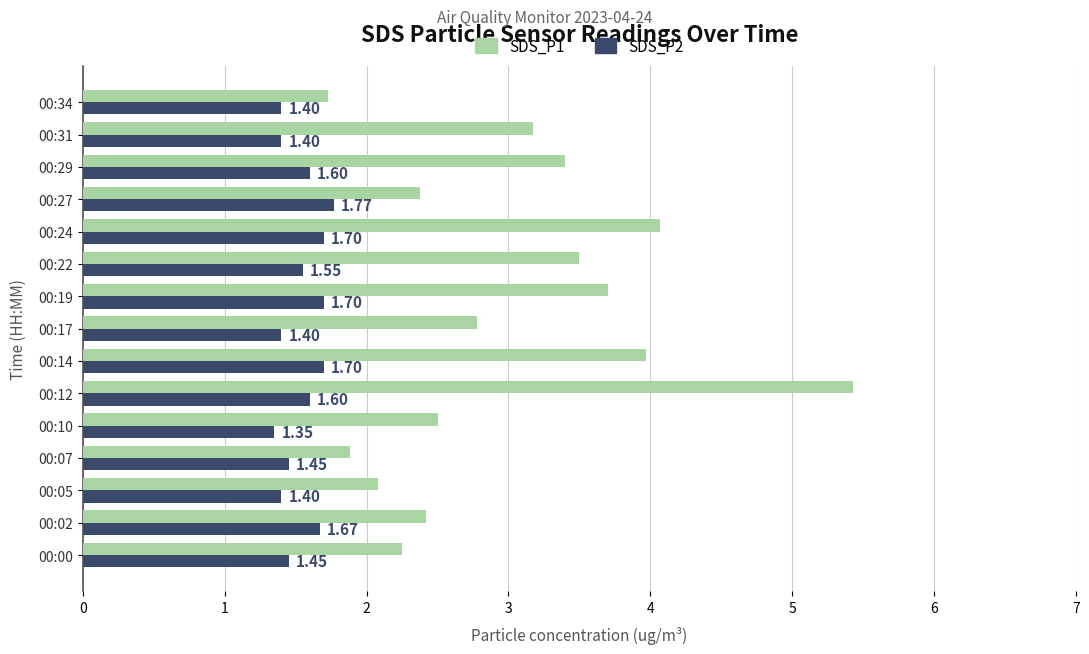

What is the difference between the SDS_P1 values at 00:29 and 00:34?

1.7